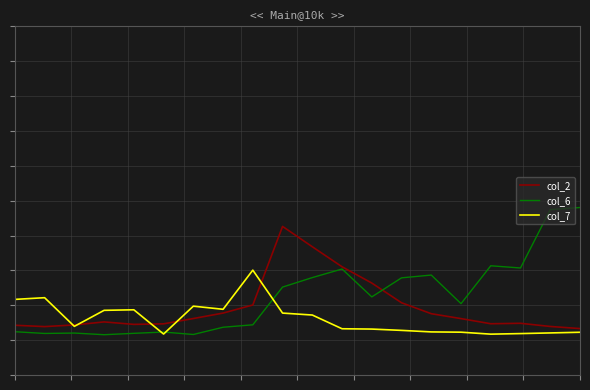

What is the value of the col_2 point at the 20th from the left?

167.4